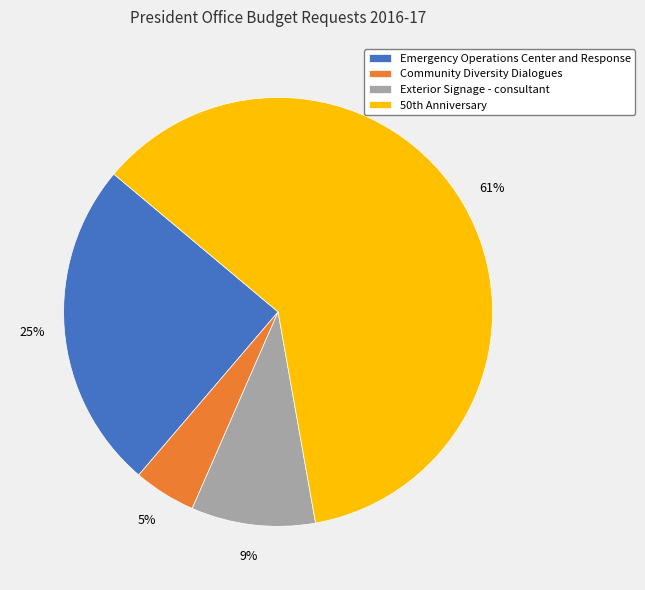

To the nearest percent, what is the difference between the largest and smallest slice percentages?

56%